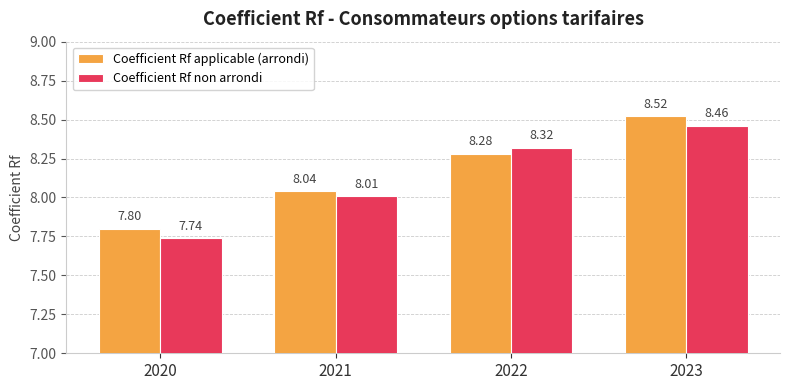

Does the chart contain stacked bars?

No